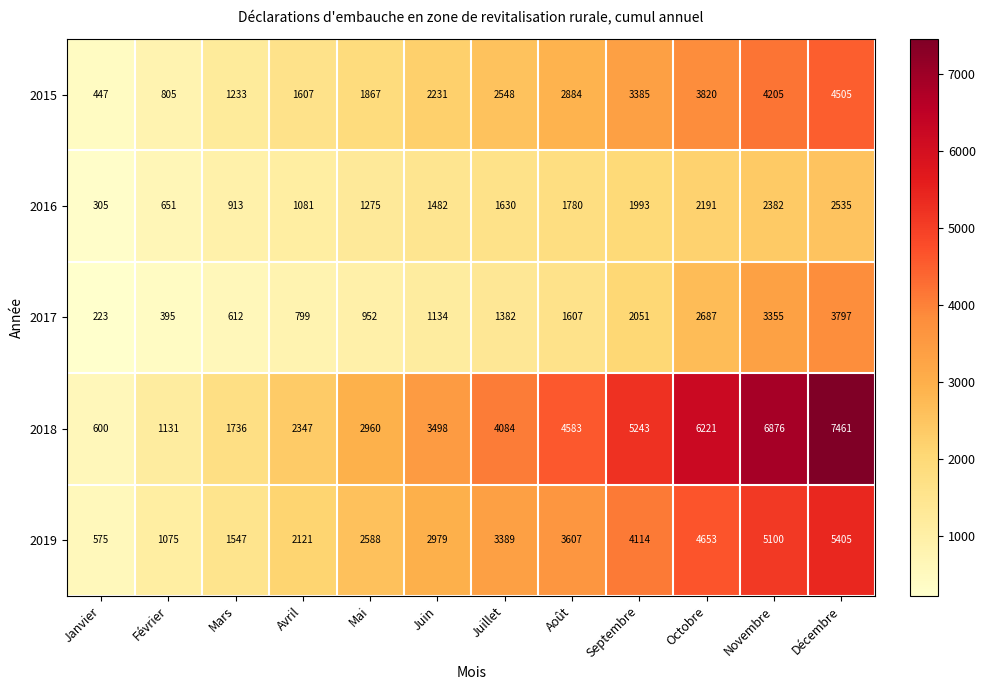

Rank the series at Février from highest to lowest value.

2018, 2019, 2015, 2016, 2017